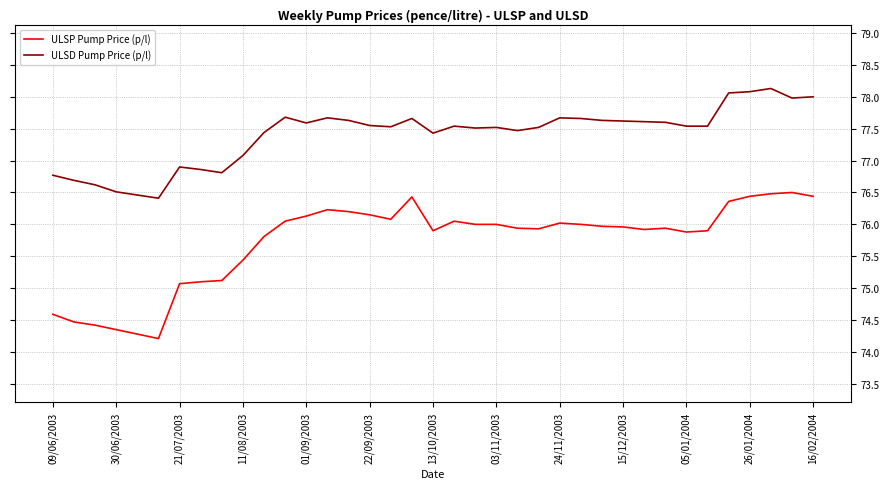

Count the number of categories in the chart.

37